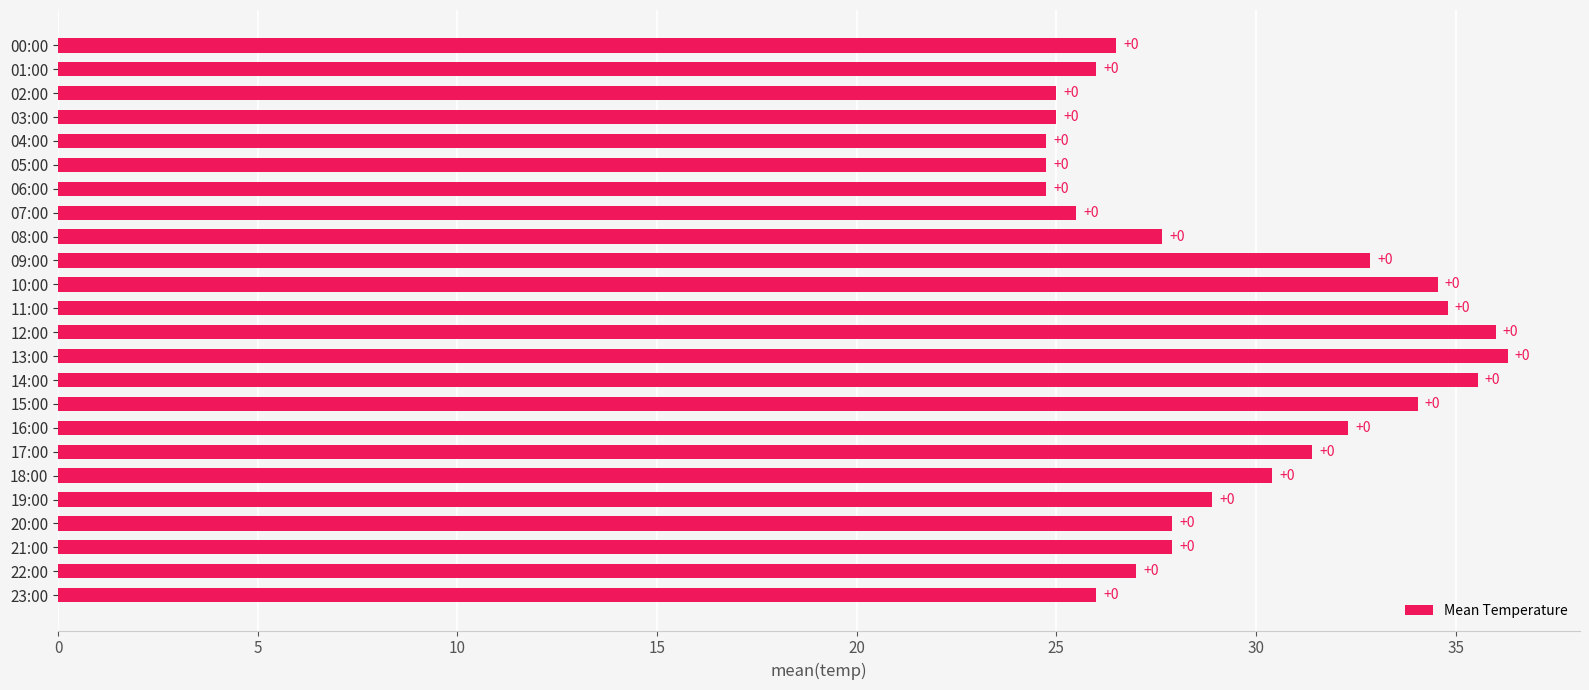

Does the chart contain stacked bars?

No